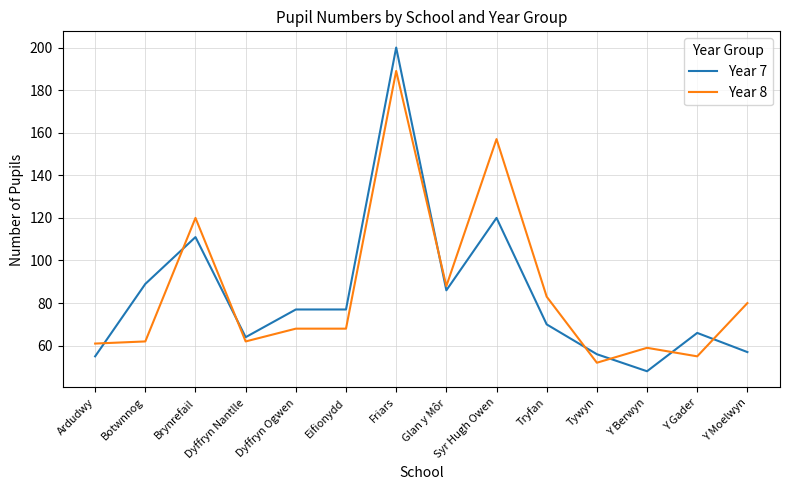

At which category is the sum across all series the highest?

Friars